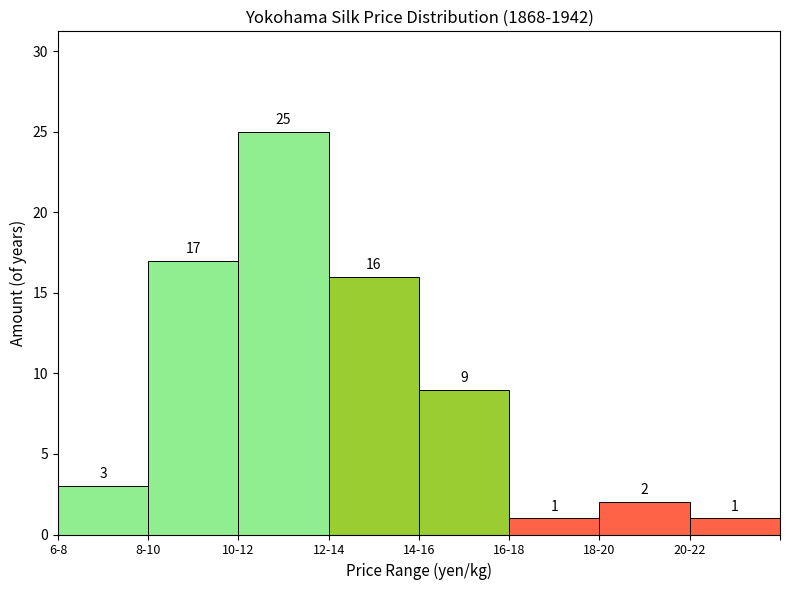

Reading left to right, extract all data points from this chart.

3	17	25	16	9	1	2	1